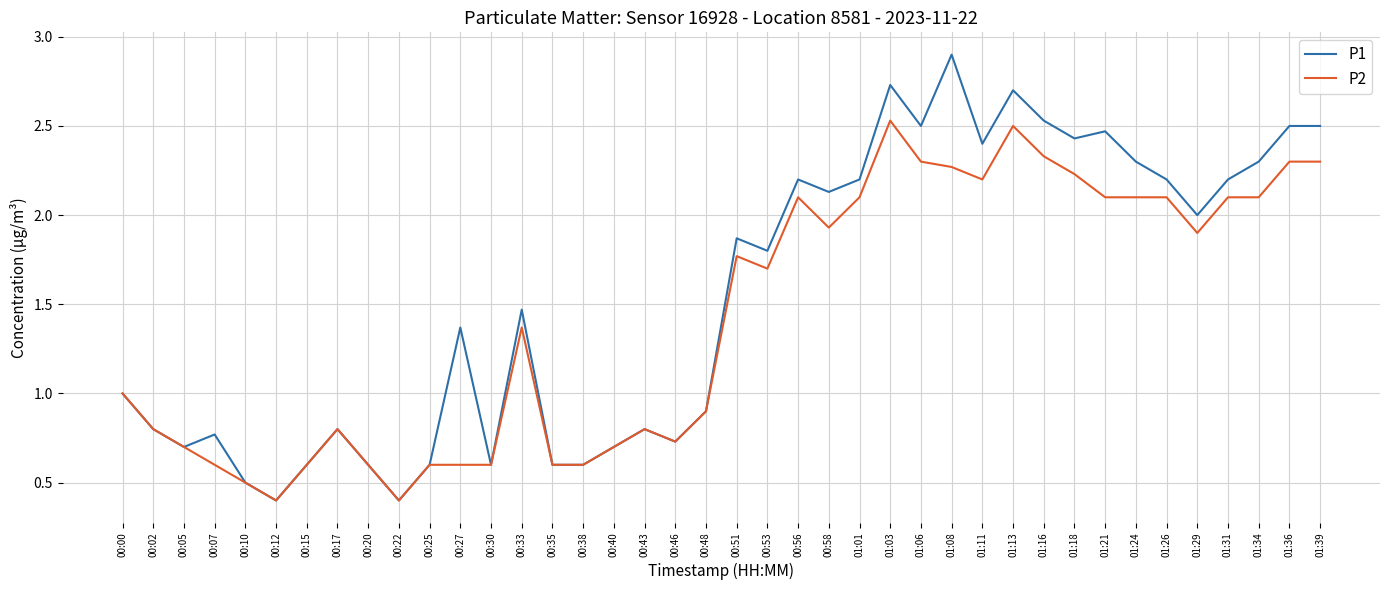

List the series in order of their overall mean, highest first.

P1, P2